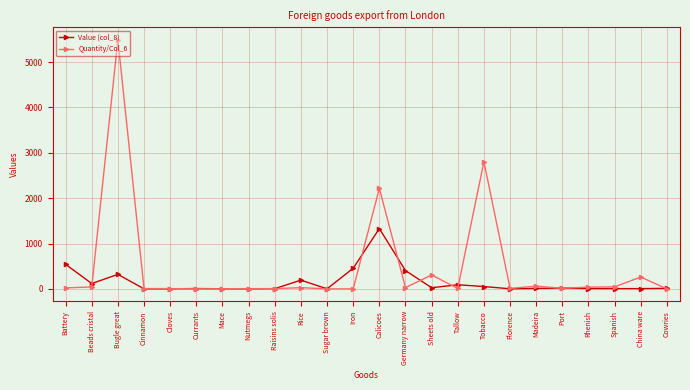

Read the Quantity/Col_6 value at Battery.

22.0